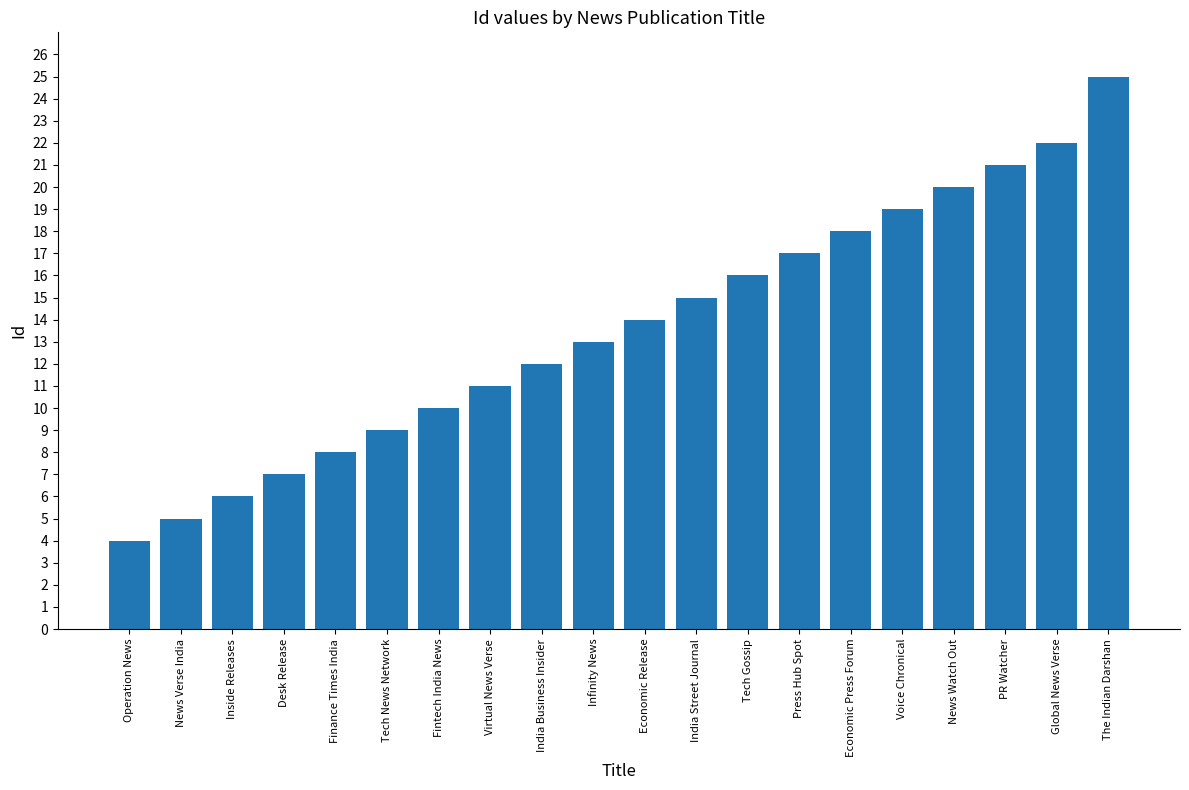

What is the minimum value shown in the chart?

4